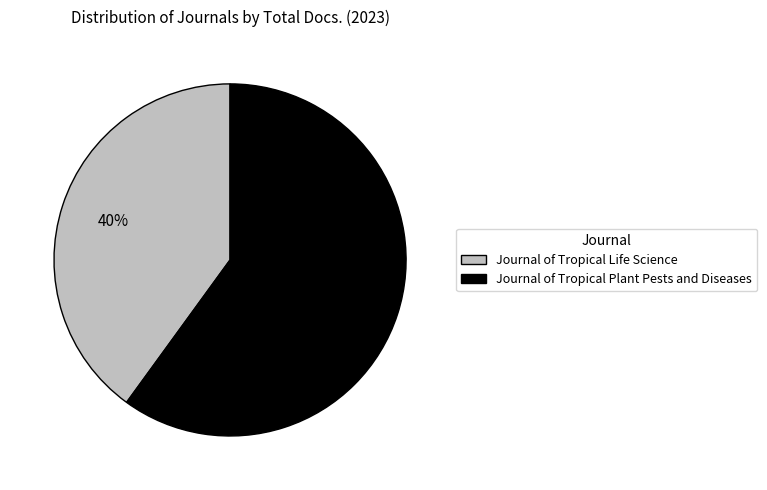

To the nearest percent, what portion does Journal of Tropical Life Science represent?

40%